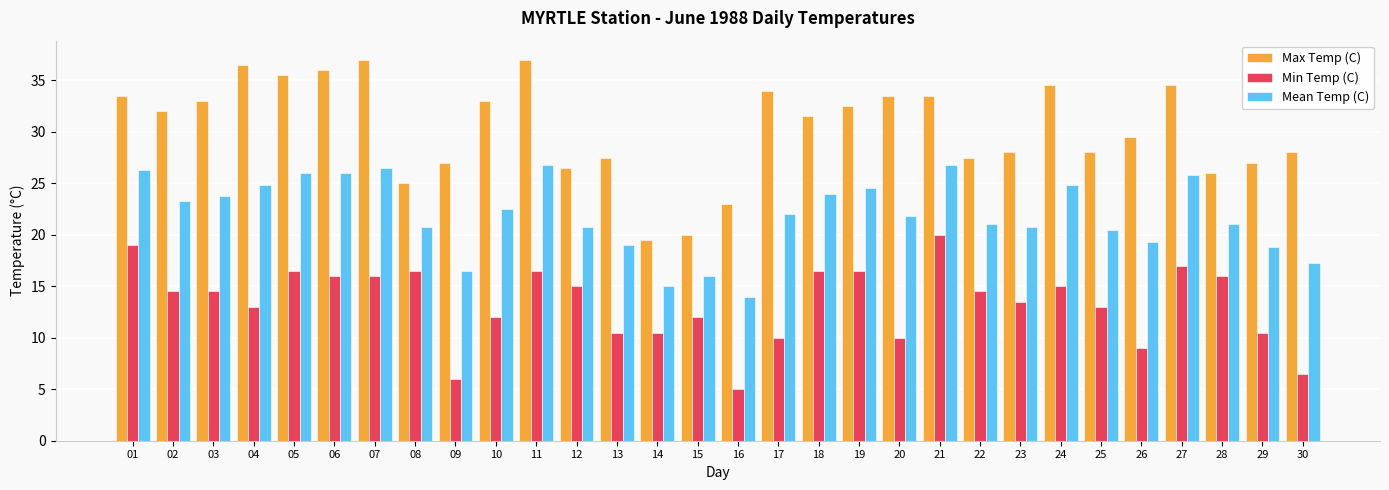

List the series in order of their peak value, lowest first.

Min Temp (C), Mean Temp (C), Max Temp (C)